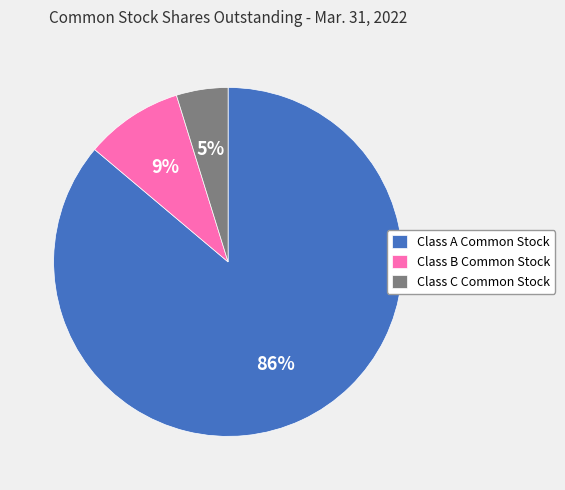

To the nearest percent, what percentage of the pie is Class B Common Stock?

9%